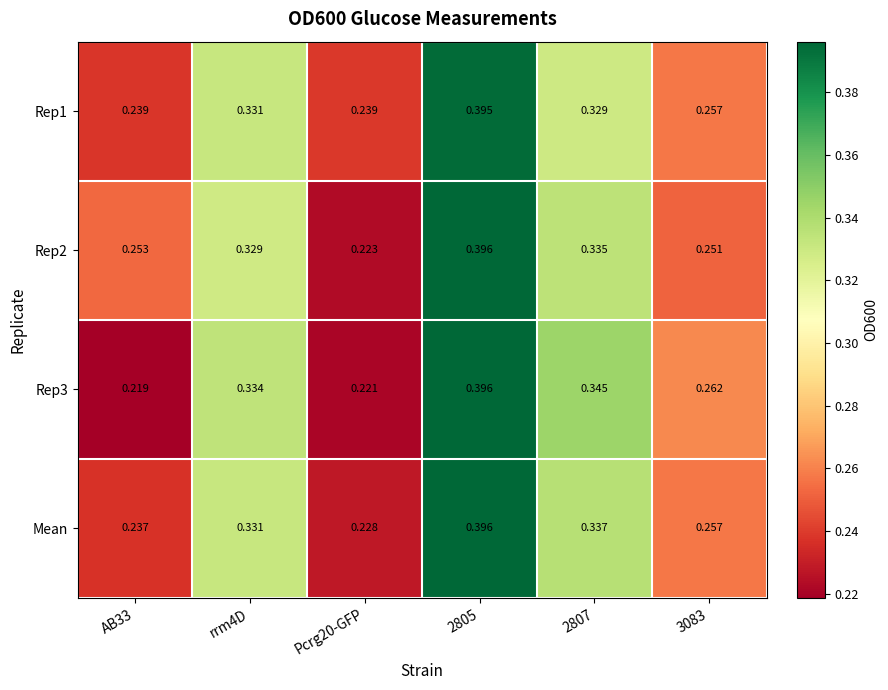

Is the value of Rep2 at 2805 greater than the value of Mean at Pcrg20-GFP?

Yes